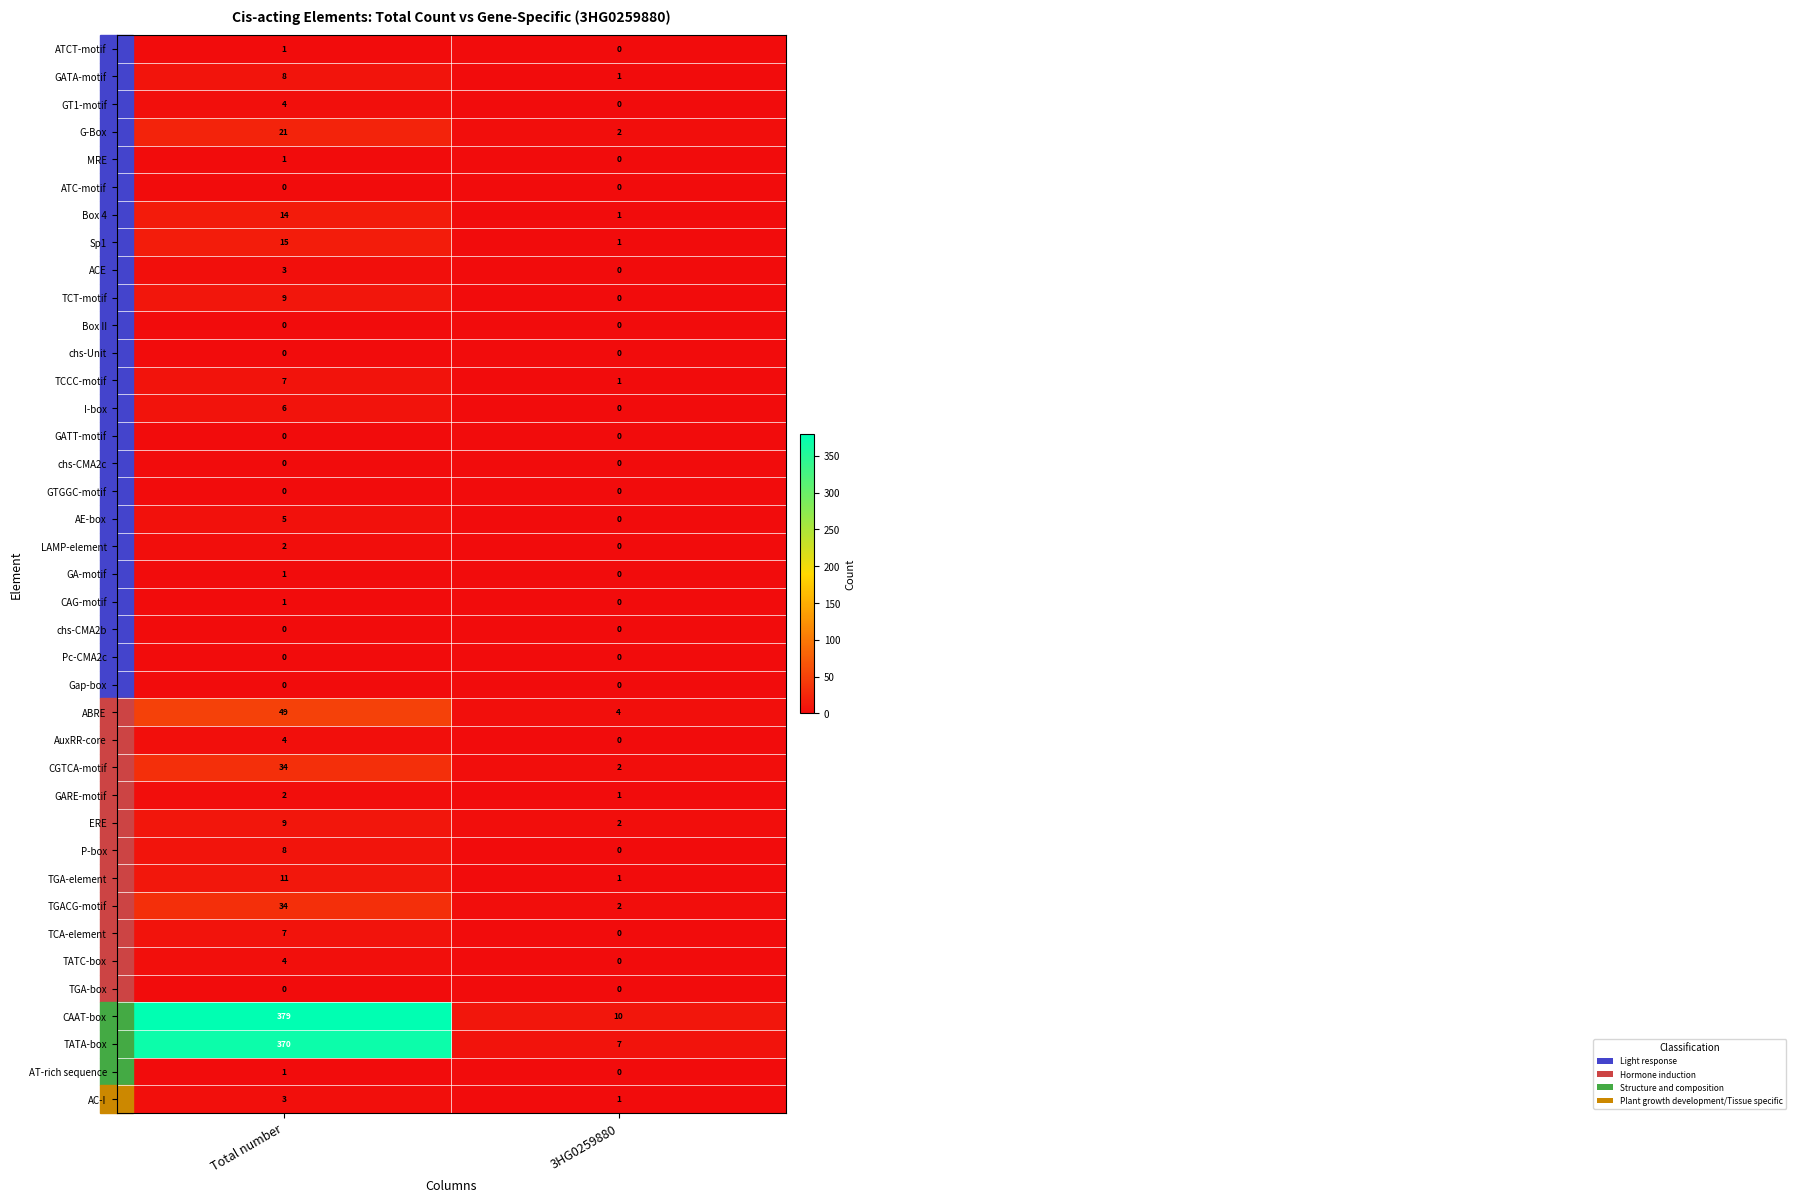

What is the difference between the highest and lowest values at Total number?

379